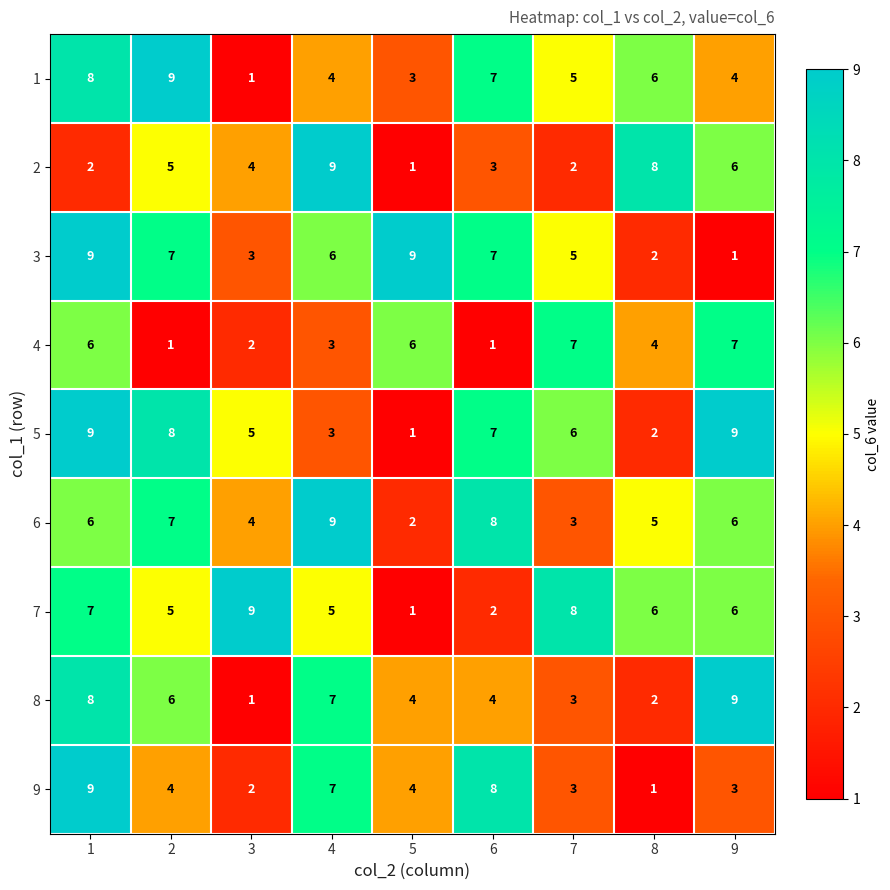

What is the smallest value displayed?

1